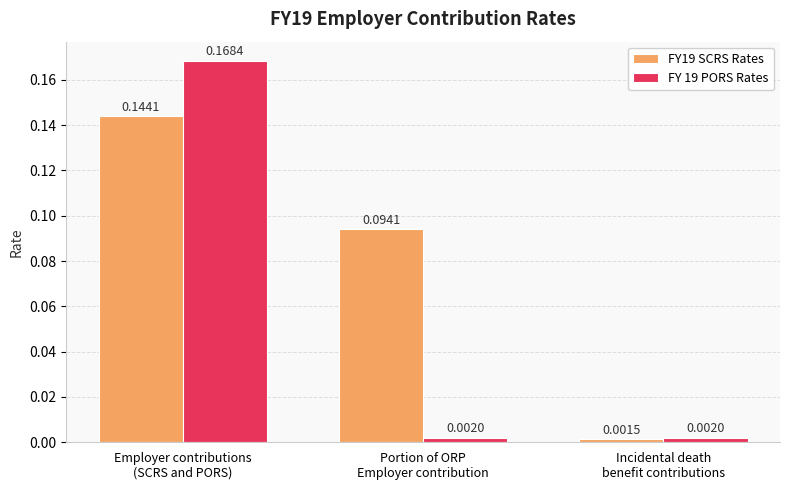

At which label does FY 19 PORS Rates reach its peak?

Employer contributions
(SCRS and PORS)